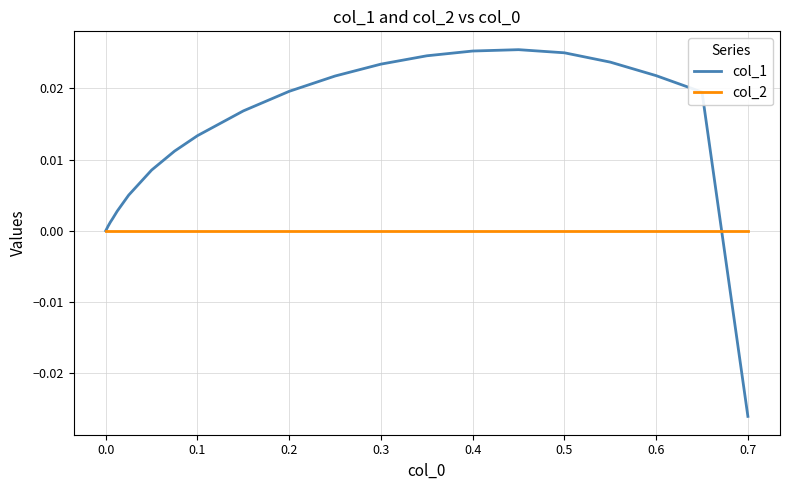

Which series has the largest total across all categories?

col_1